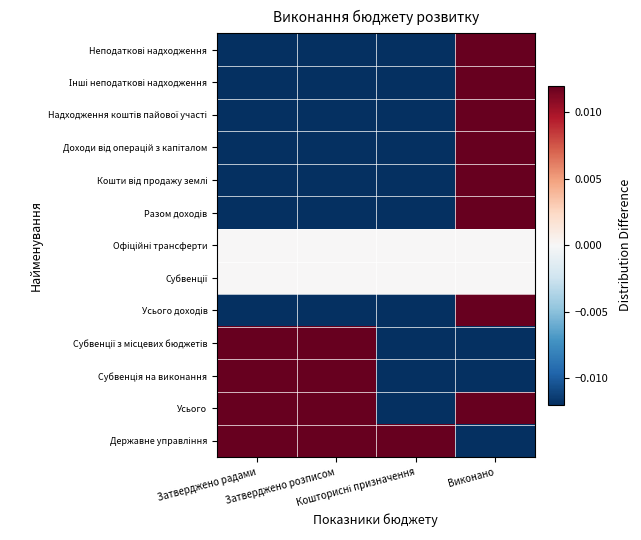

At how many categories does at least one series exceed 0?

4